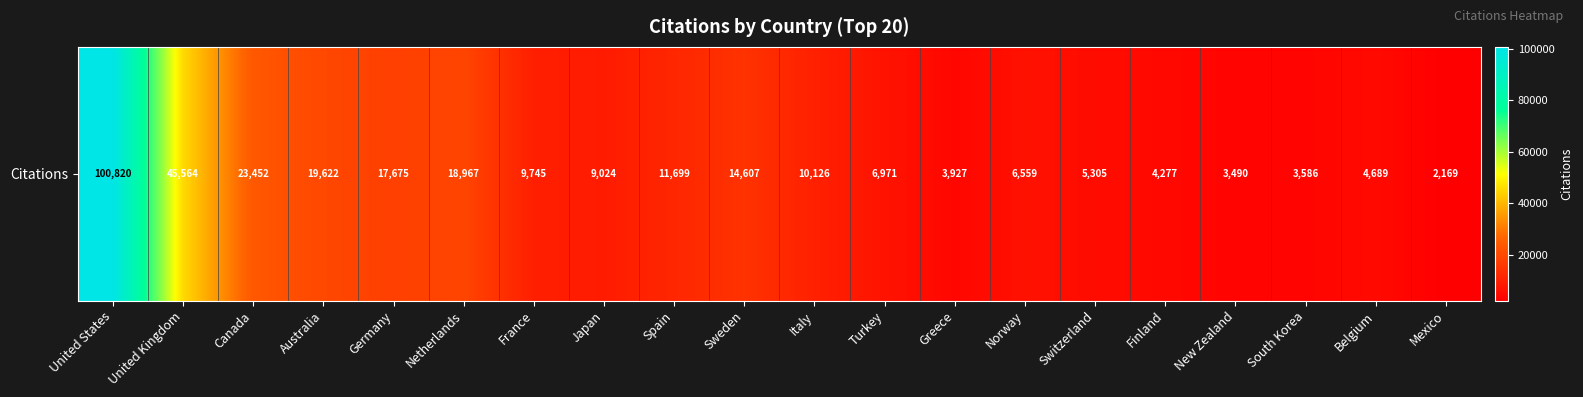

Reading right to left, transcribe all the data shown in this chart.

2169	4689	3586	3490	4277	5305	6559	3927	6971	10126	14607	11699	9024	9745	18967	17675	19622	23452	45564	100820